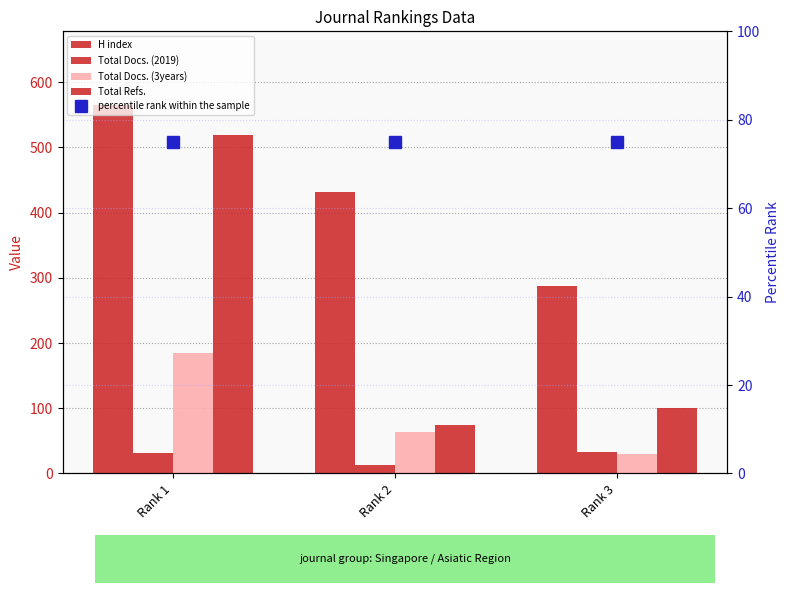

What is the sum of all Total Docs. (2019) values?

78